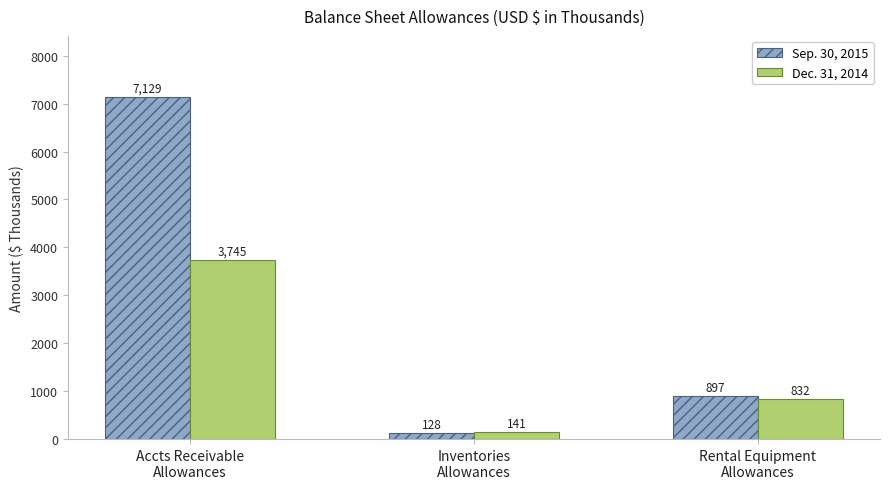

How many bars are there in each group?

2